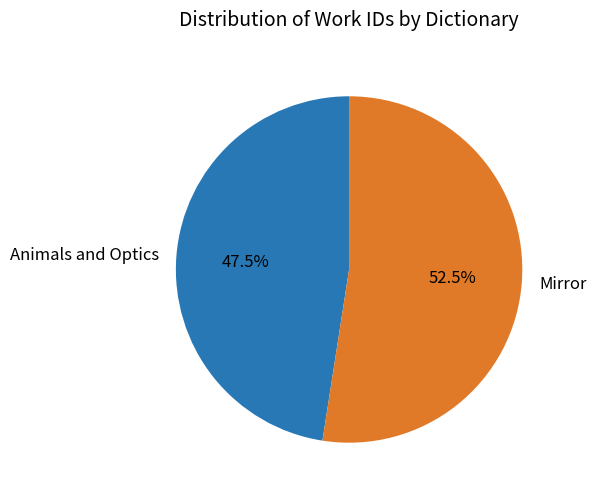

True or false: Animals and Optics accounts for 40% of the total.

False